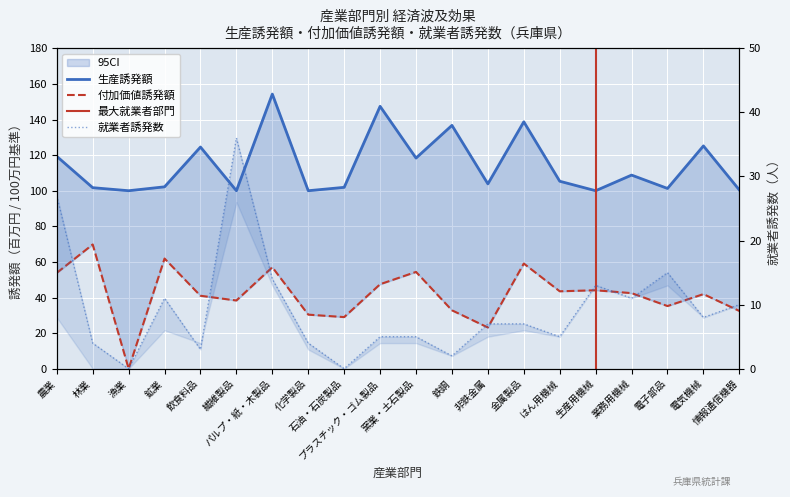

What is the difference between the 生産誘発額 values at プラスチック・ゴム製品 and 電子部品?

46.1